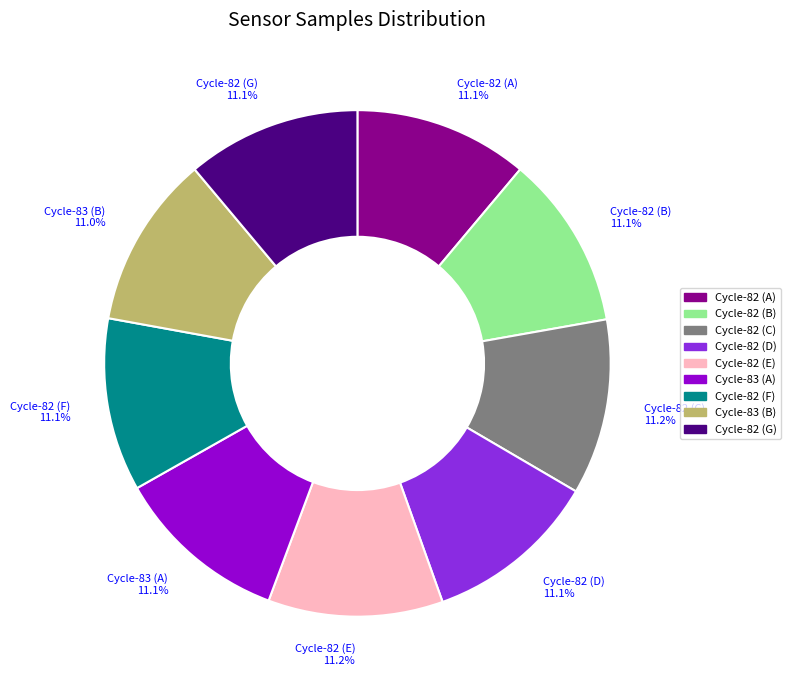

Is there a majority slice in this chart?

No